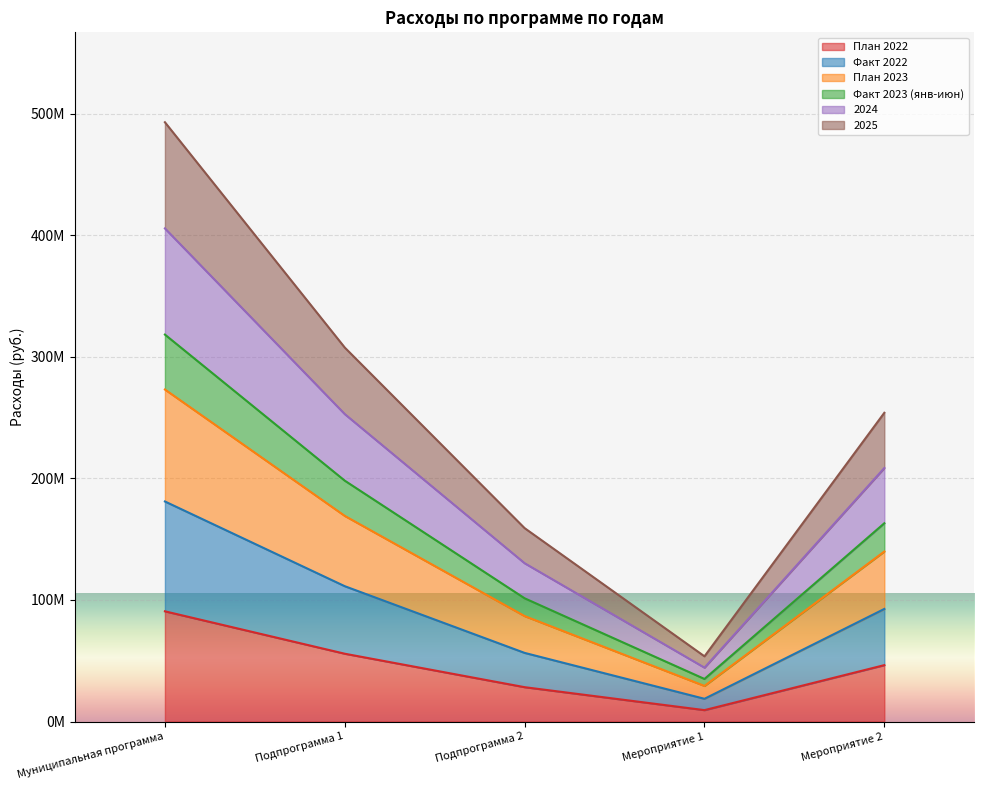

What is the difference between the highest and lowest values at Мероприятие 2?

207633989.8